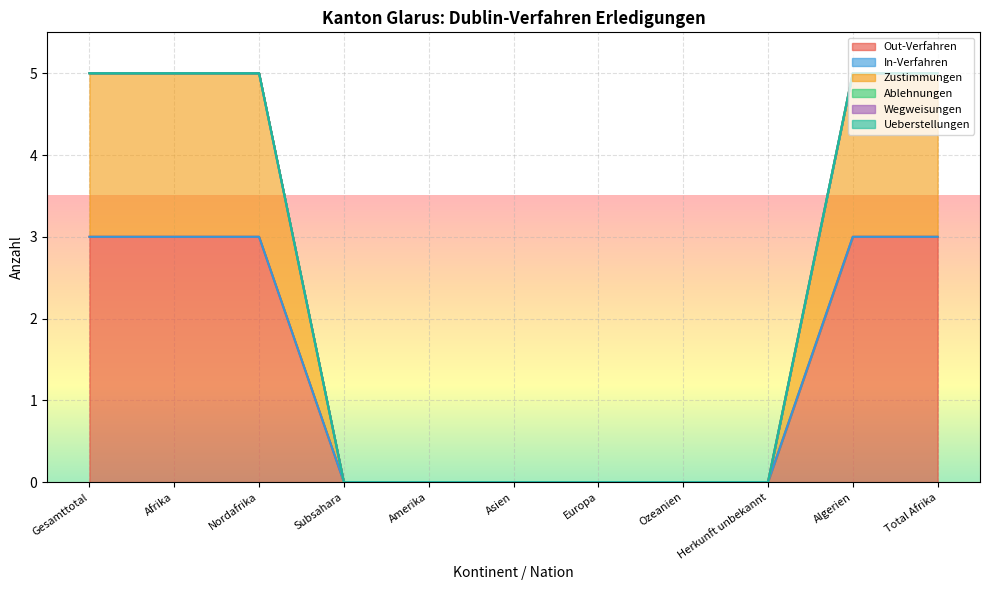

The Wegweisungen series shows 0 at Europa. True or false?

True